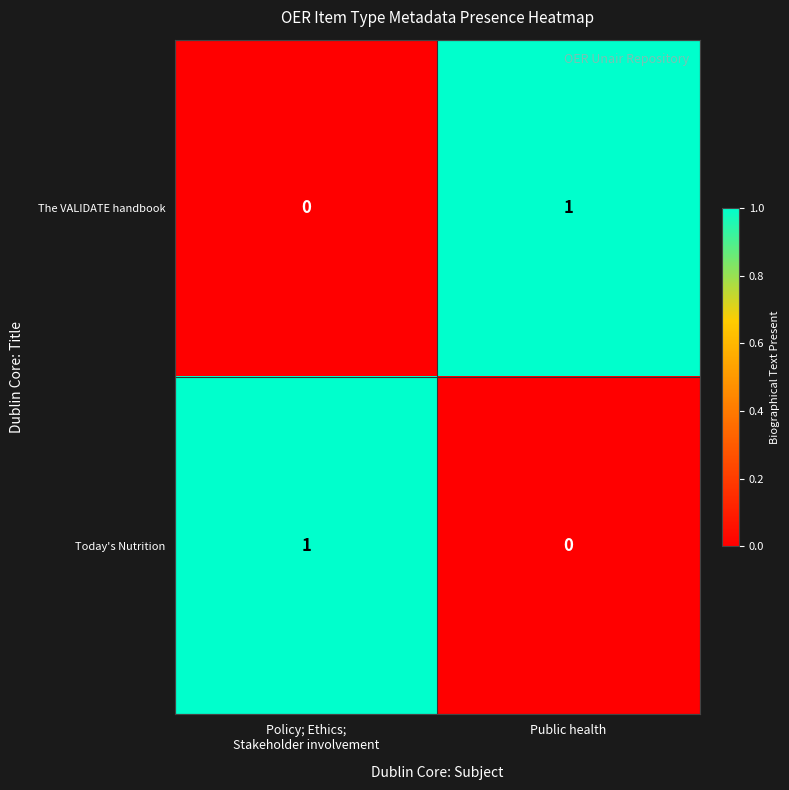

Where is Today's Nutrition nearest to the value 0?

Public health